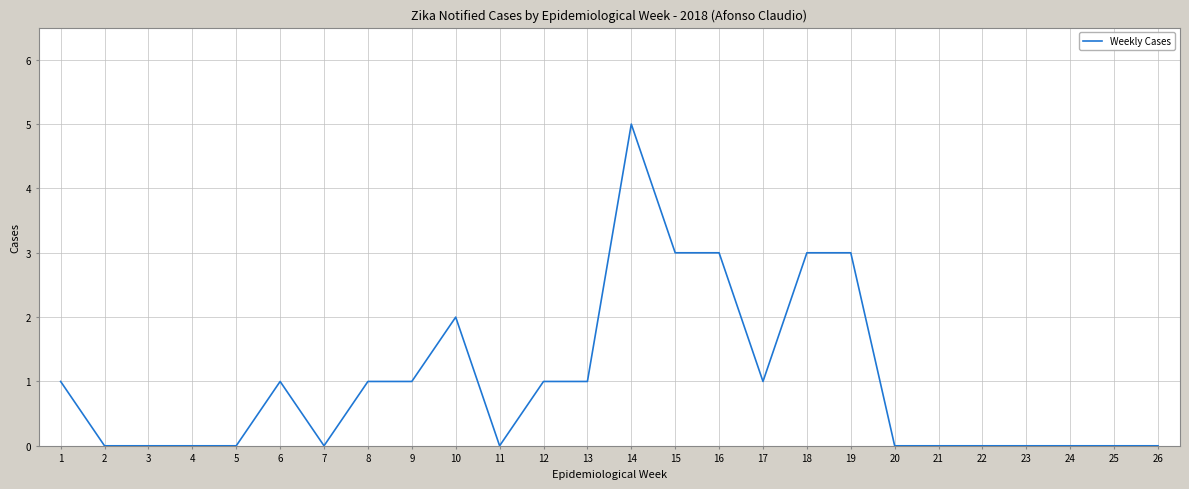

Reading left to right, transcribe all the data shown in this chart.

1	0	0	0	0	1	0	1	1	2	0	1	1	5	3	3	1	3	3	0	0	0	0	0	0	0